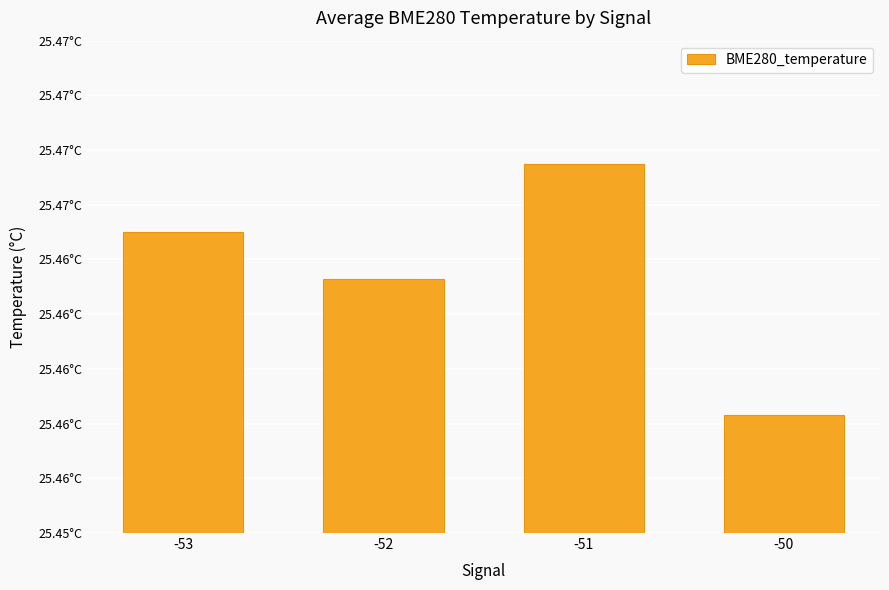

True or false: the data shows 25.5 at -53.

True